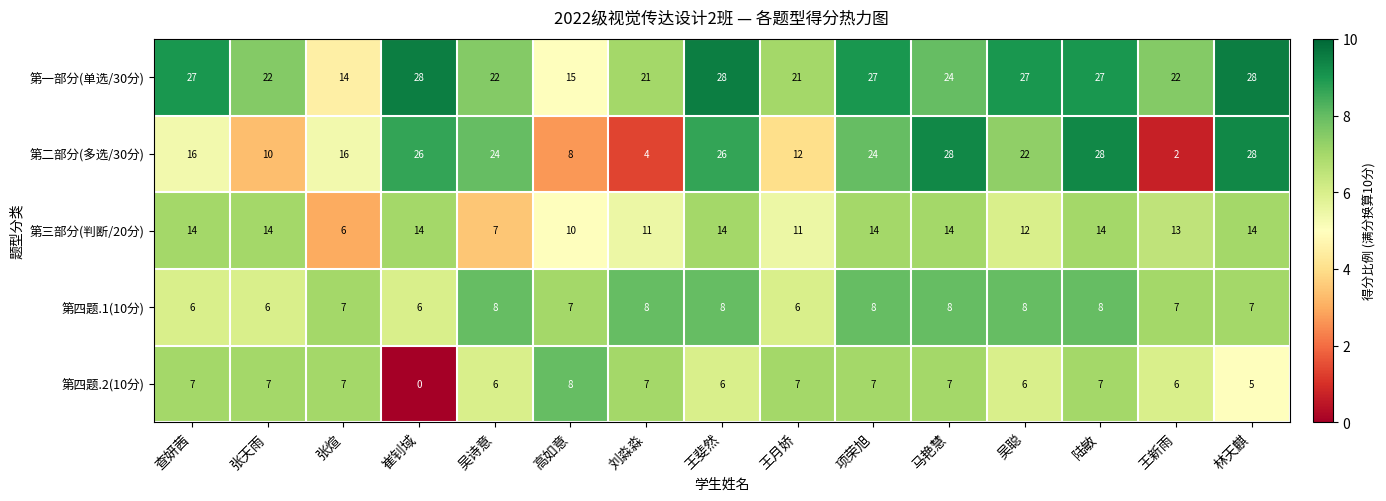

At 查妍茜, list the series in order from smallest to largest.

第四题.1(10分), 第四题.2(10分), 第三部分(判断/20分), 第二部分(多选/30分), 第一部分(单选/30分)